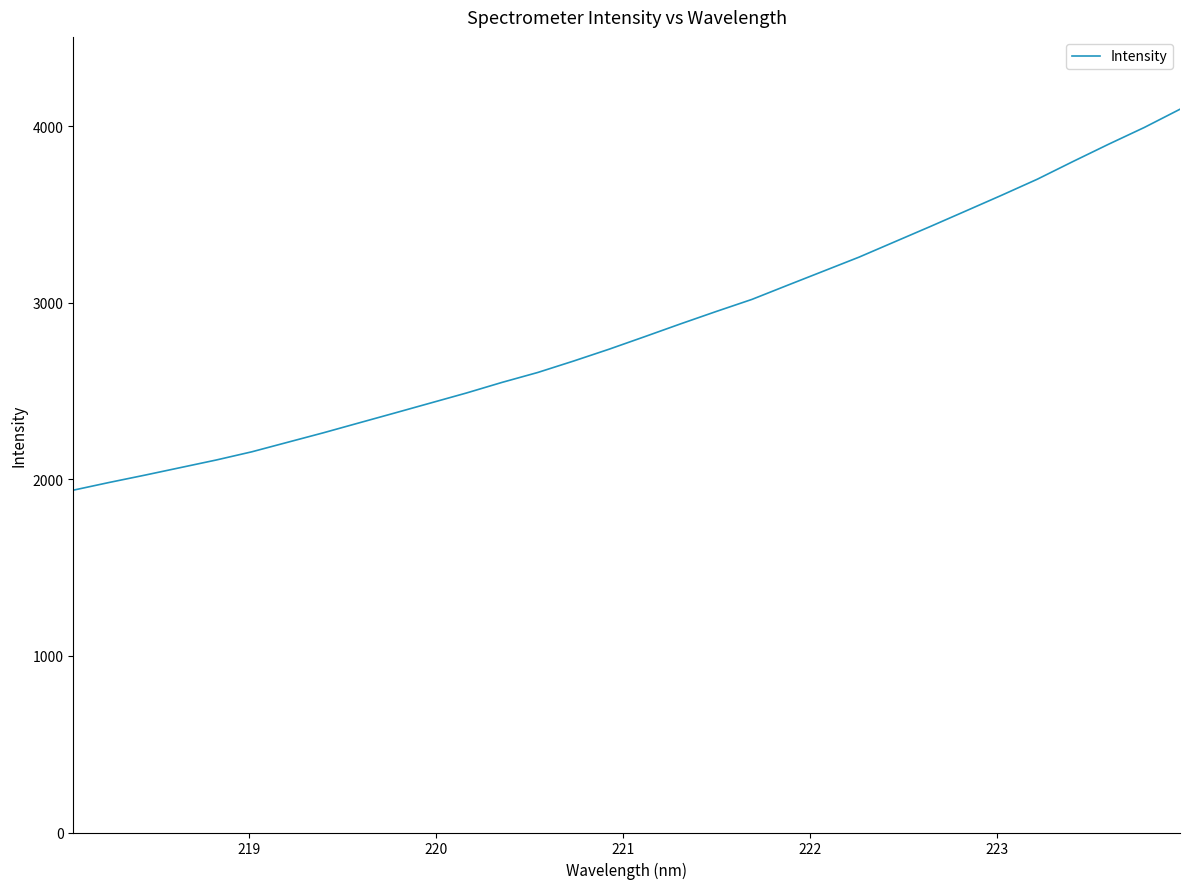

What is the smallest value displayed?

1938.7